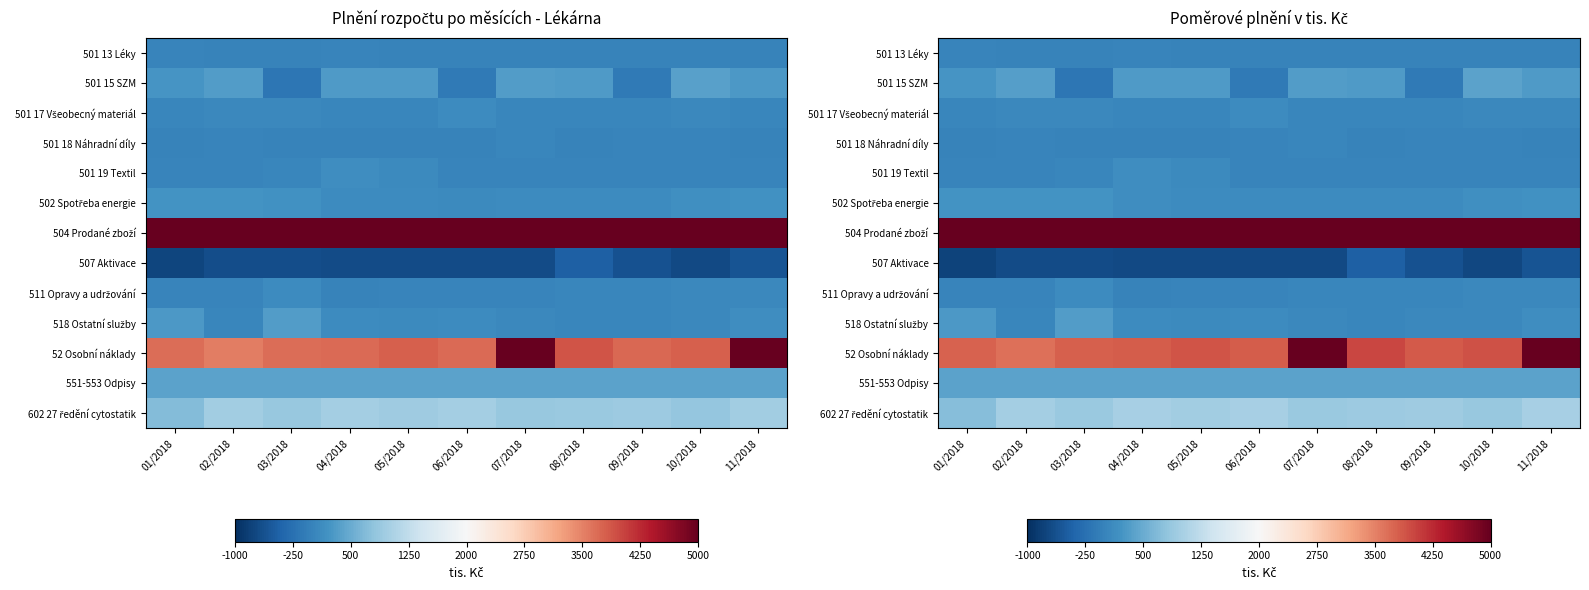

What is the greatest value displayed?

36960.9